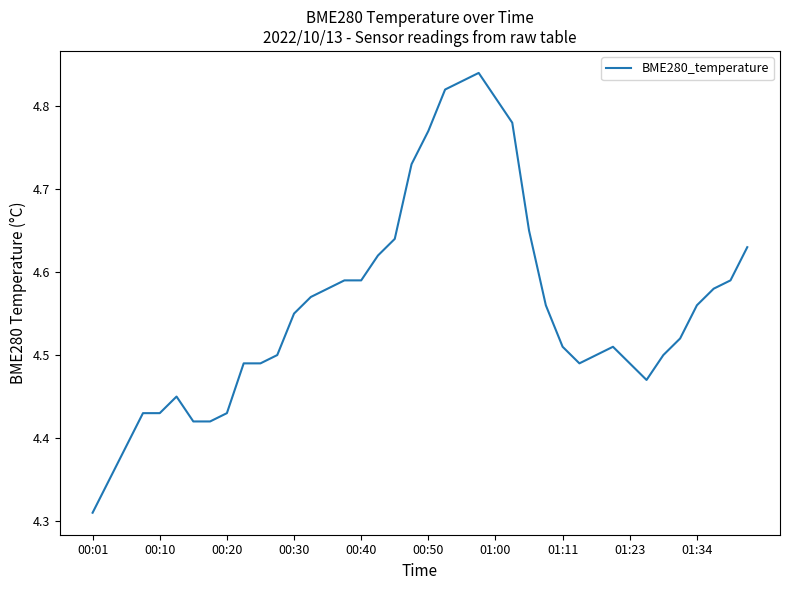

What is the difference between the maximum and minimum values?

0.5